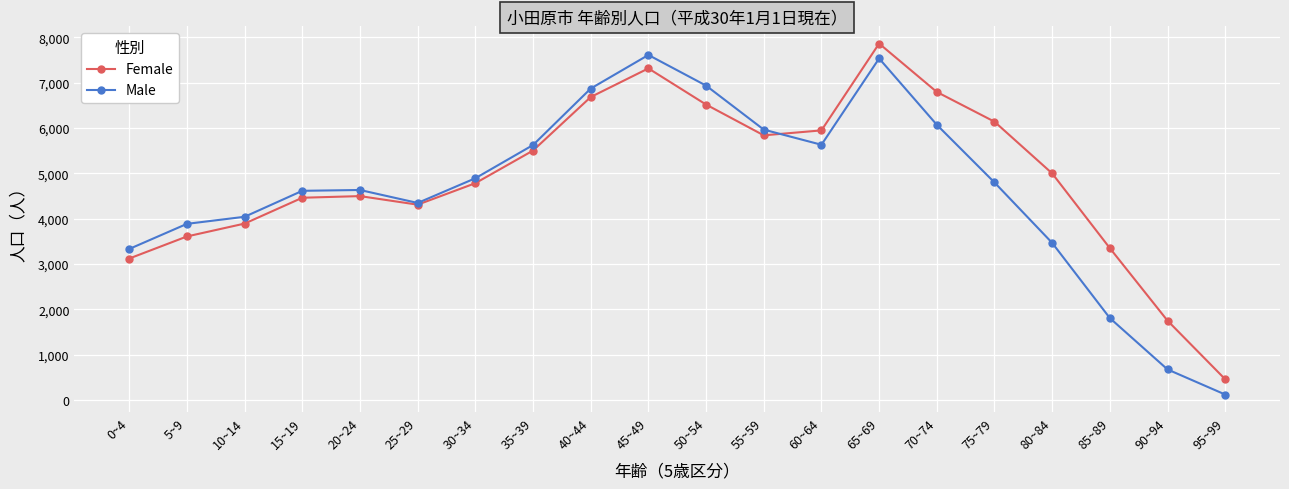

Is it true that Female equals 4458 at 85~89?

False